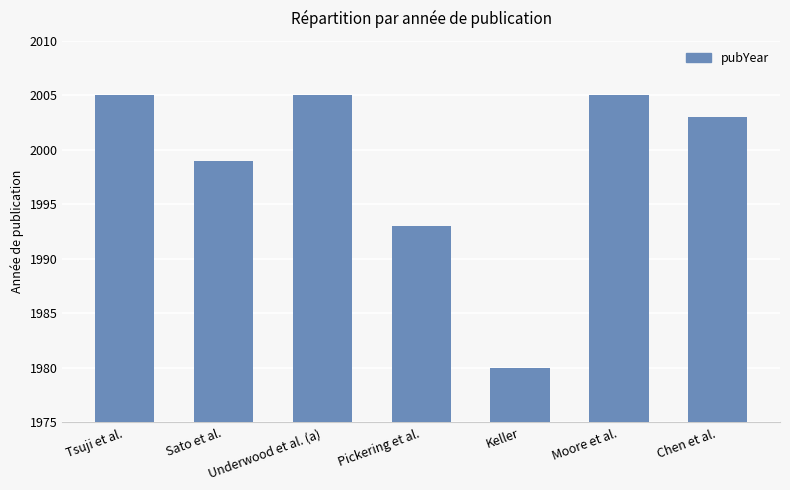

Where does the data first go above 2003?

Tsuji et al.